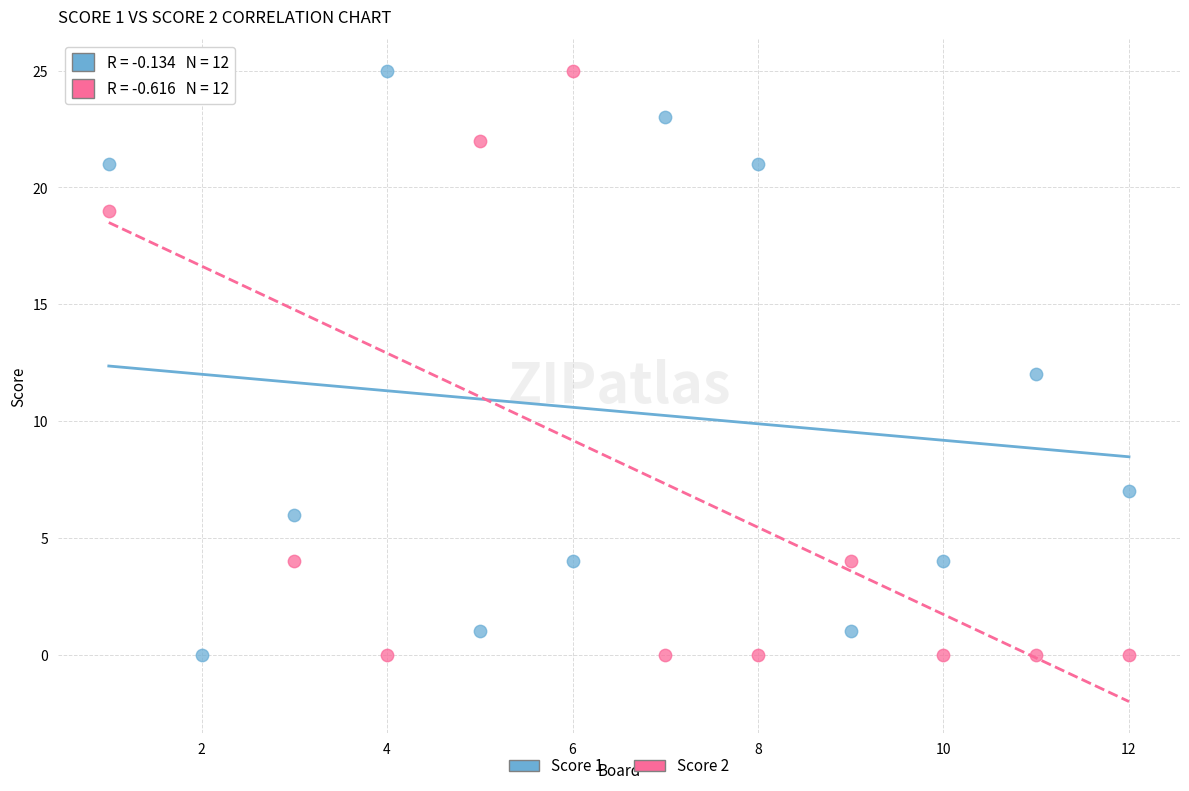

What is the X range (max minus min) for the scatter plot?

11